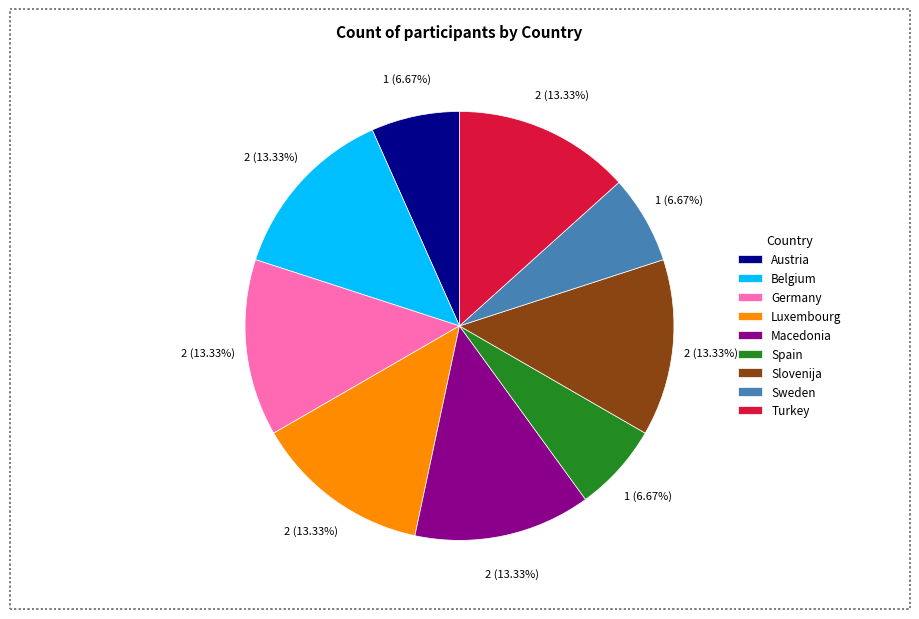

Does any single category account for the majority?

No